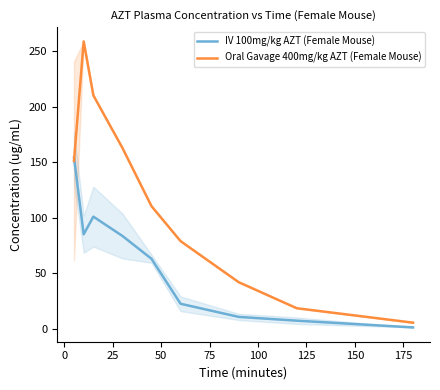

Rank the series by their average value, from highest to lowest.

Oral Gavage 400mg/kg AZT (Female Mouse), IV 100mg/kg AZT (Female Mouse)